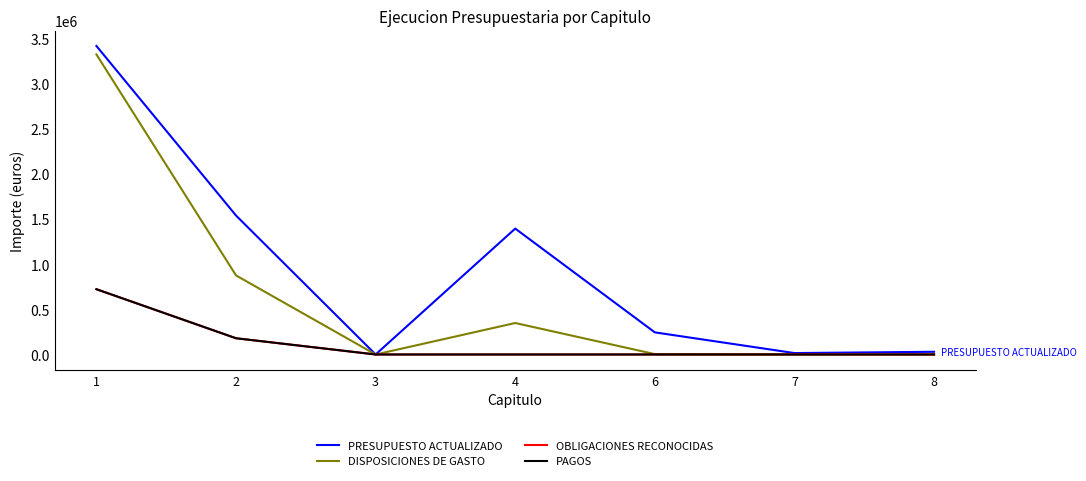

Rank the categories by OBLIGACIONES RECONOCIDAS value from highest to lowest.

1, 2, 3, 4, 6, 7, 8